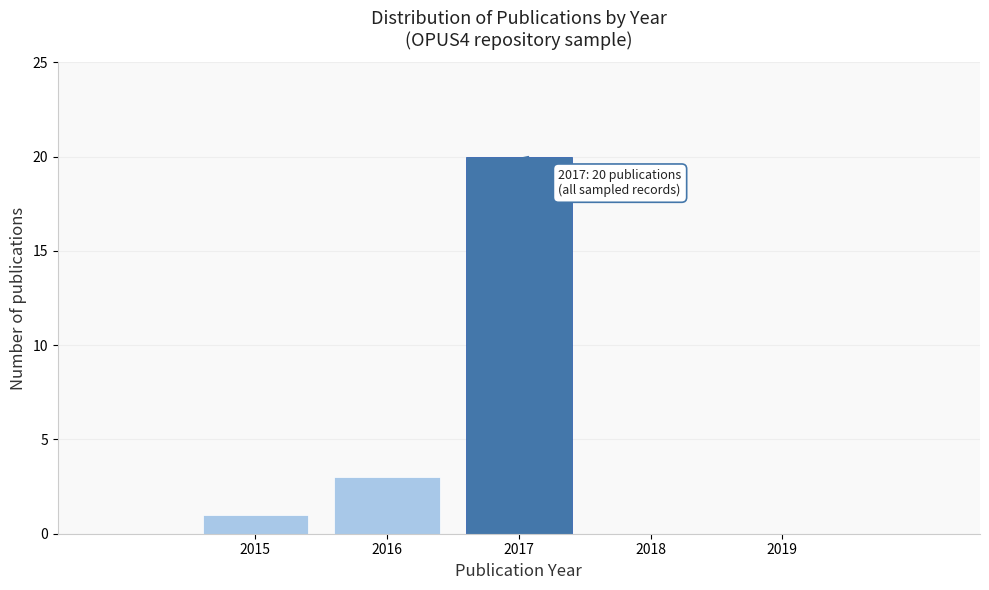

Reading right to left, what are all the values shown in this chart?

2019=0	2018=0	2017=20	2016=3	2015=1